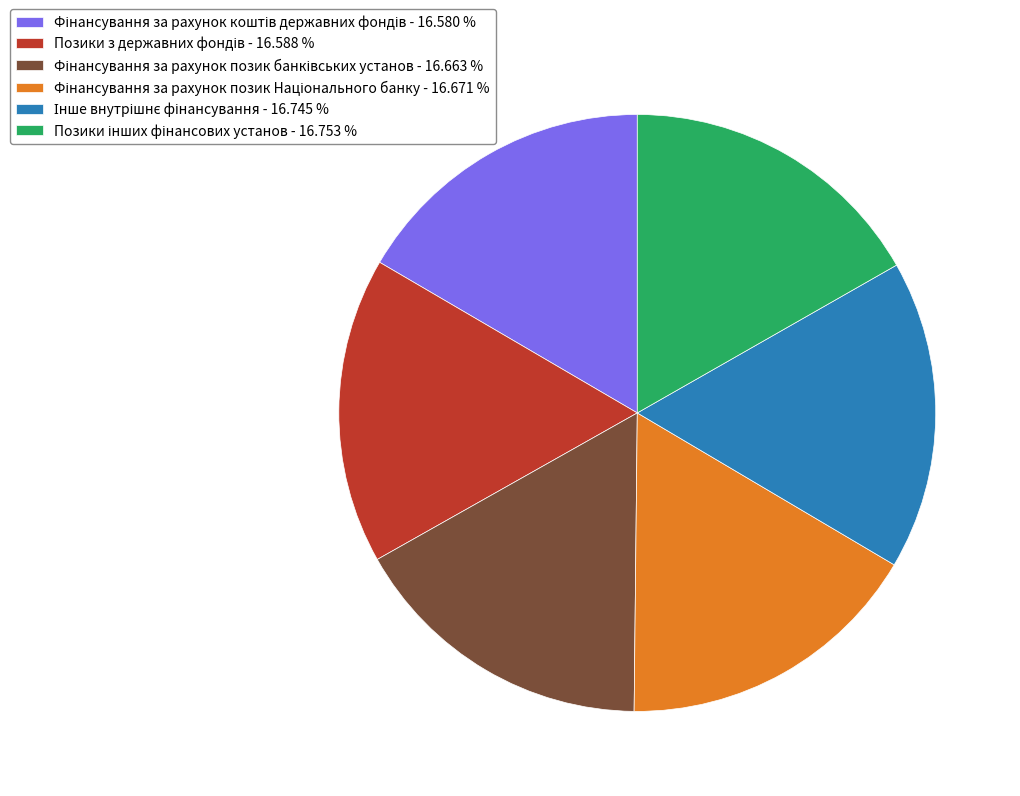

Is there a majority slice in this chart?

No